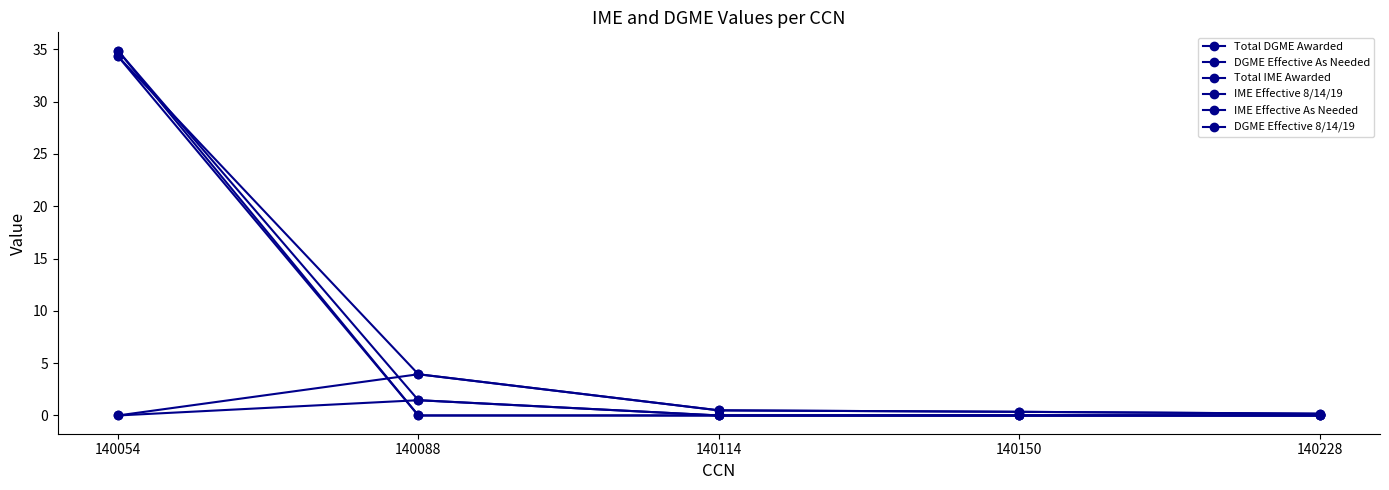

List the series in order of their peak value, highest first.

Total IME Awarded, IME Effective 8/14/19, Total DGME Awarded, DGME Effective 8/14/19, DGME Effective As Needed, IME Effective As Needed